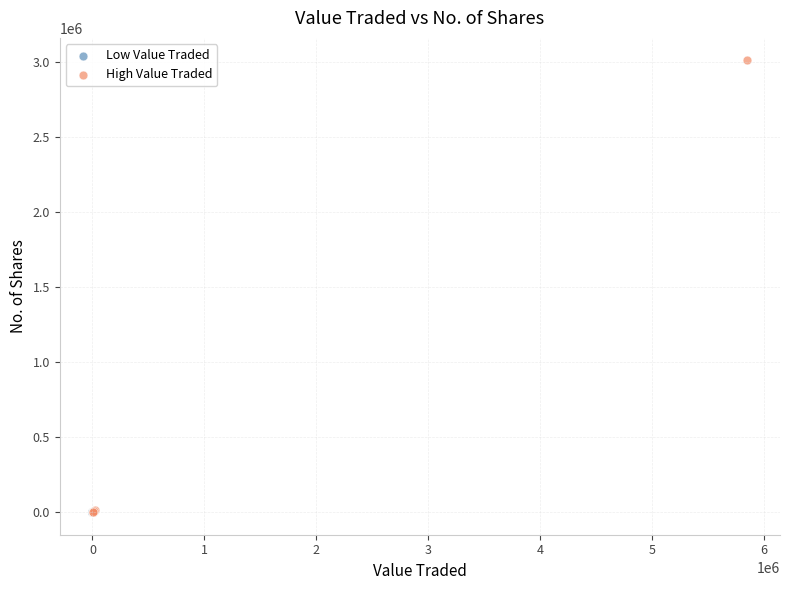

Which series reaches the maximum Y coordinate?

High Value Traded